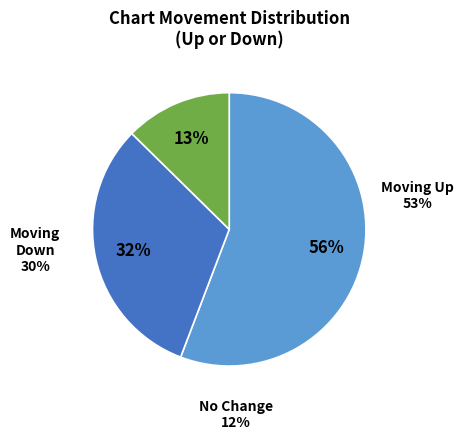

Is there any slice that represents more than half of the pie?

Yes